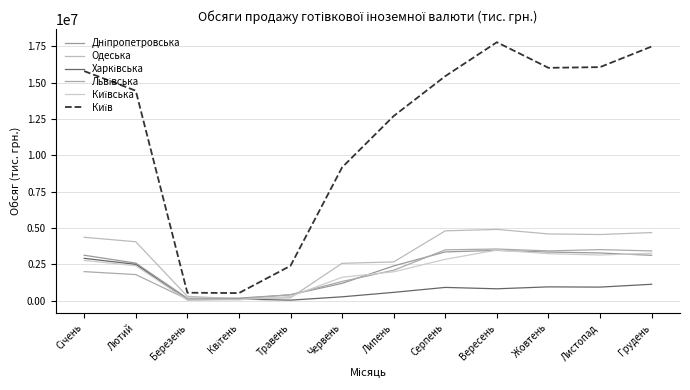

How many series are shown in this chart?

6